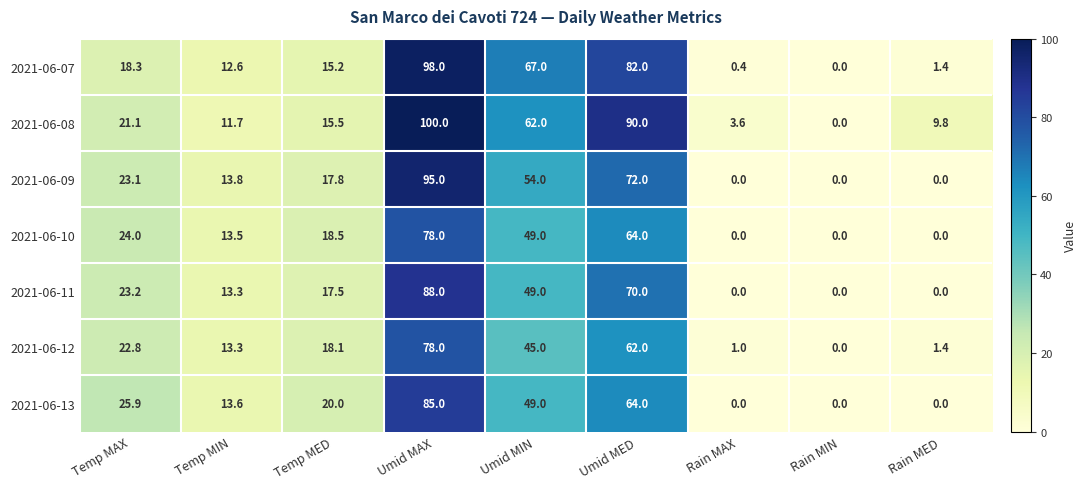

Which series has the widest spread of values?

2021-06-08